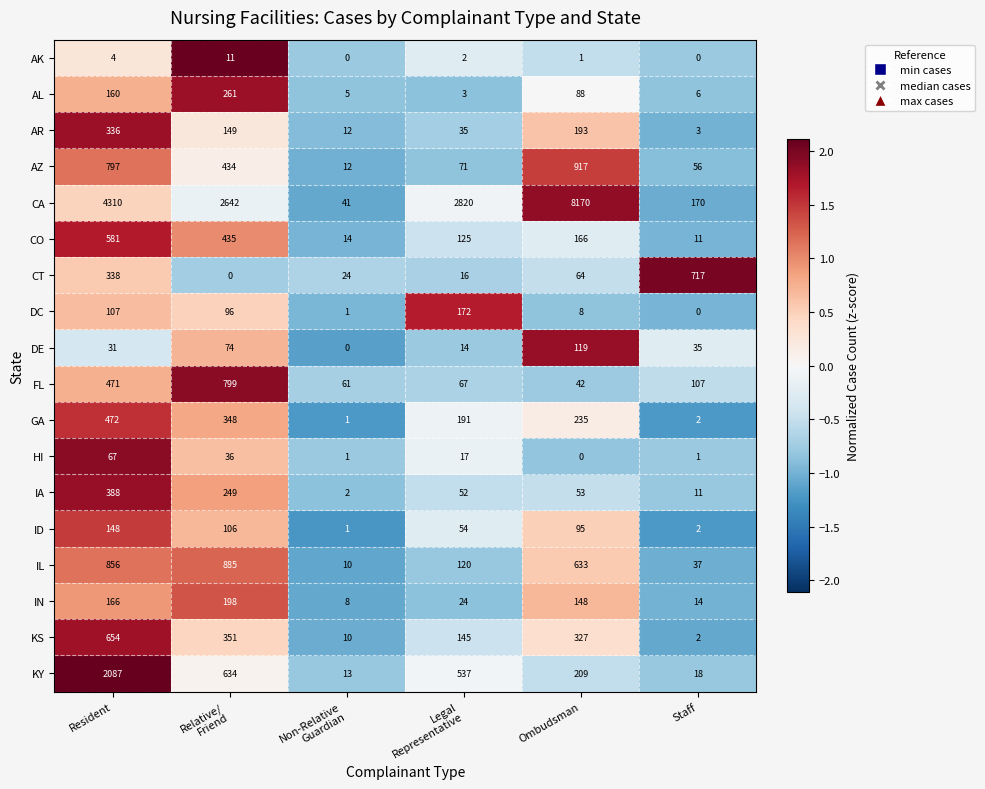

At which category is the sum across all series the highest?

Resident